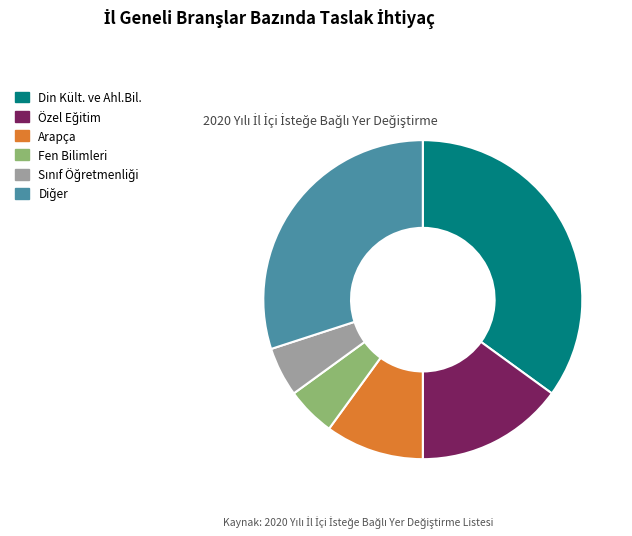

Is there a majority slice in this chart?

No